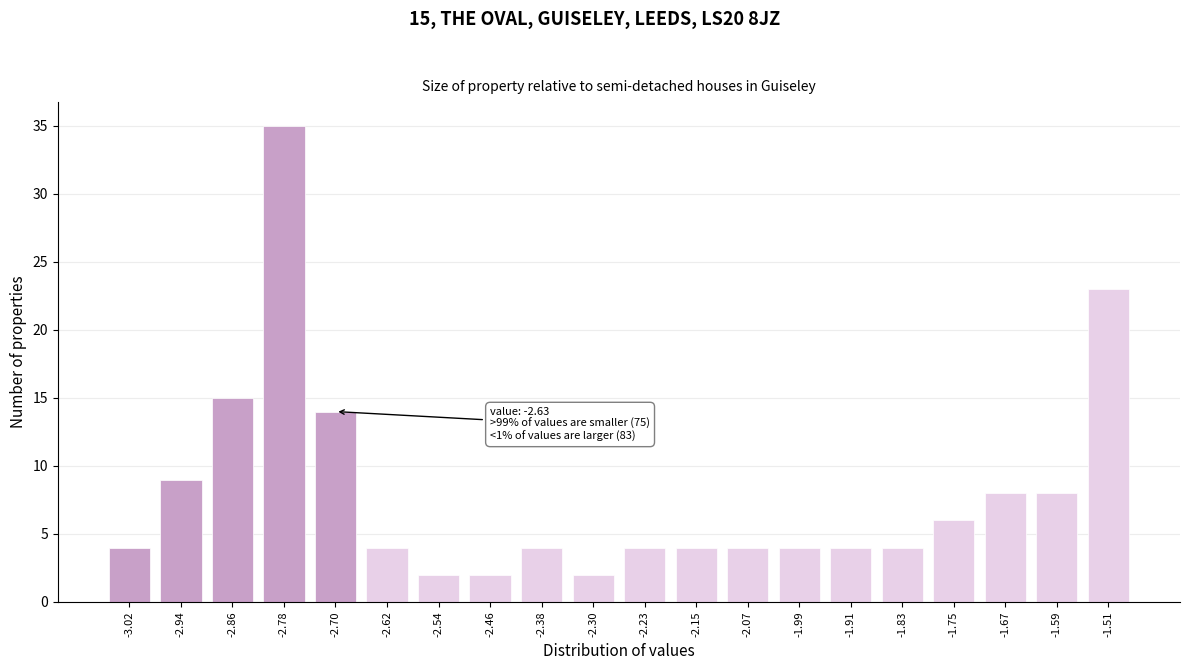

Reading right to left, list all the values displayed in this chart.

23	8	8	6	4	4	4	4	4	4	2	4	2	2	4	14	35	15	9	4